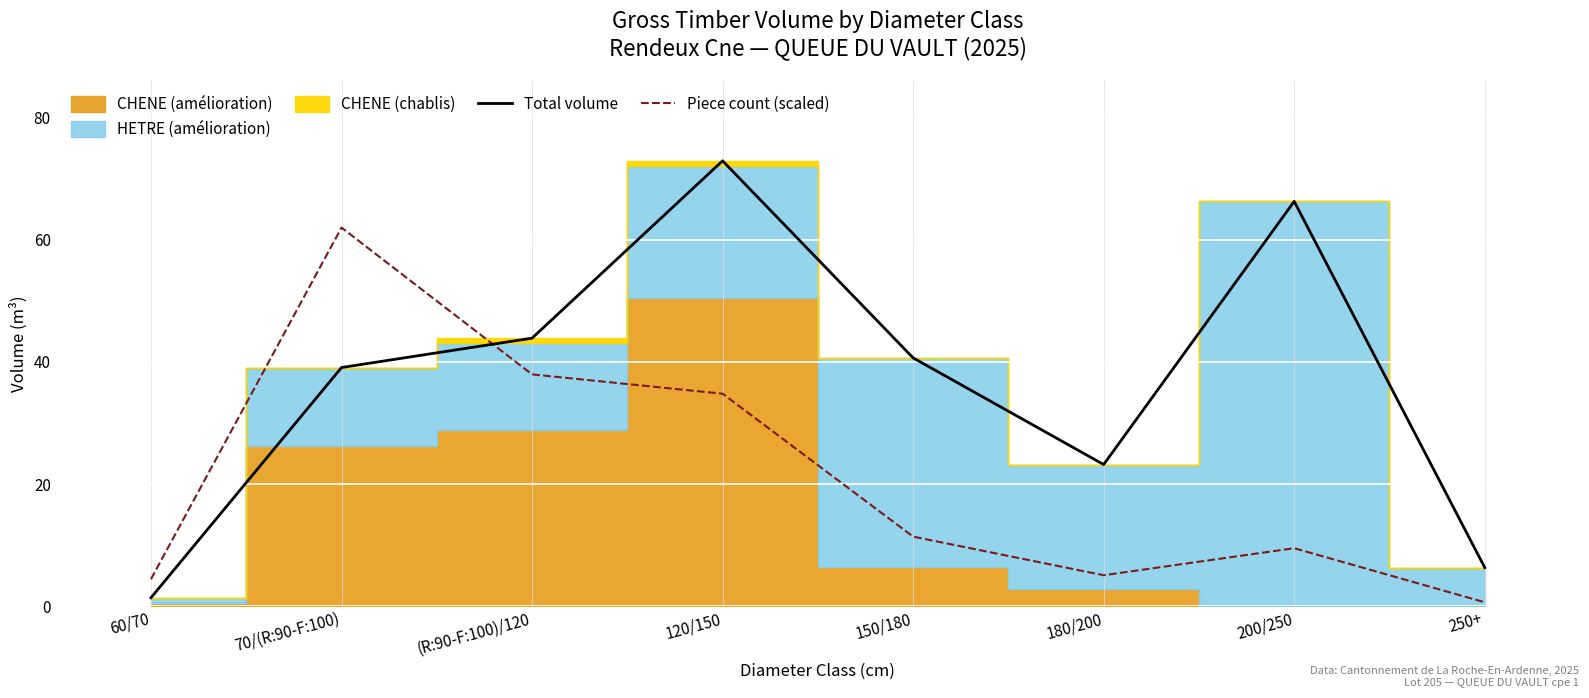

Which label corresponds to the largest value in the chart?

120/150